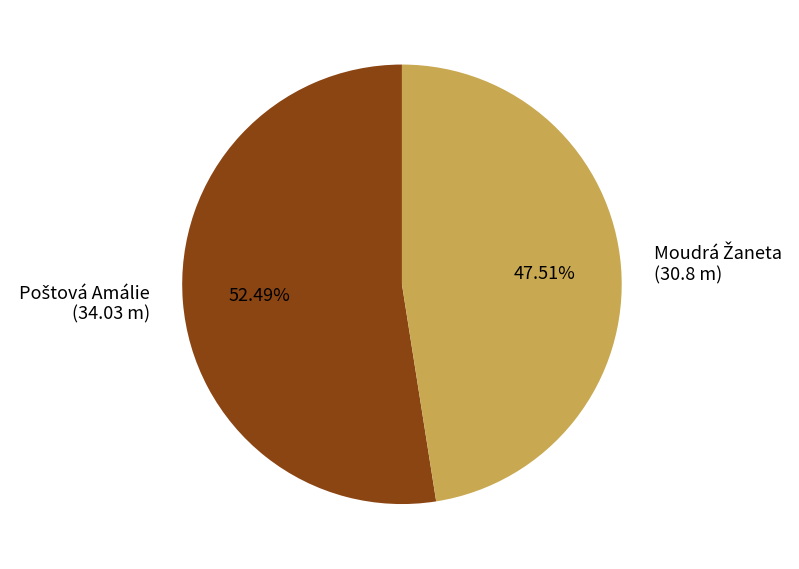

How many slices are in this pie chart?

2